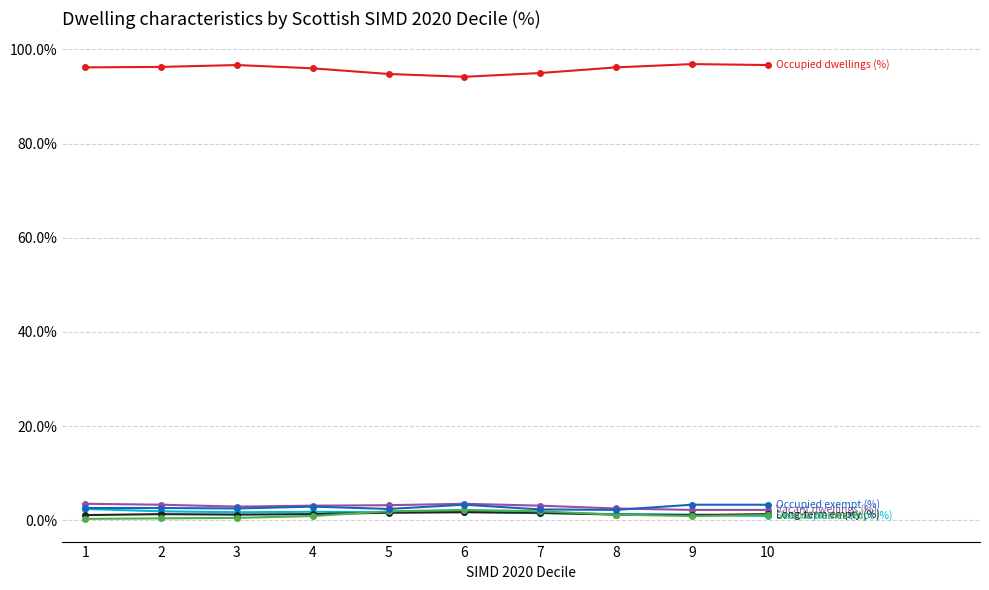

What is the maximum value shown in the chart?

96.9